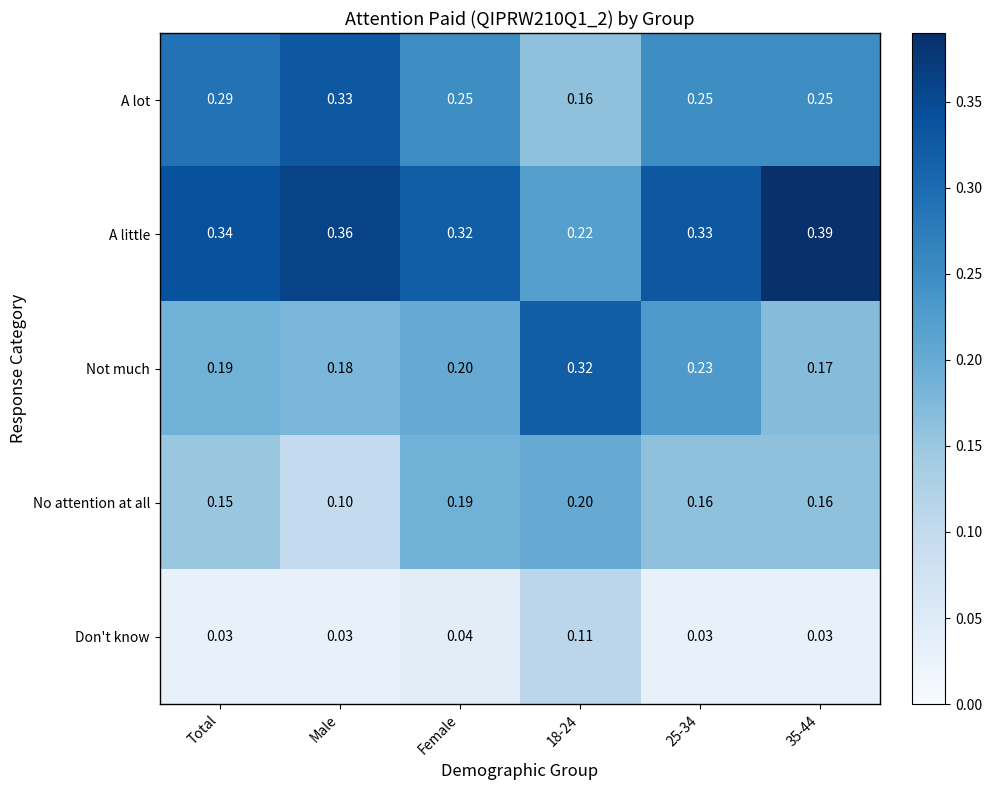

Rank the series at 18-24 from highest to lowest value.

Not much, A little, No attention at all, A lot, Don't know